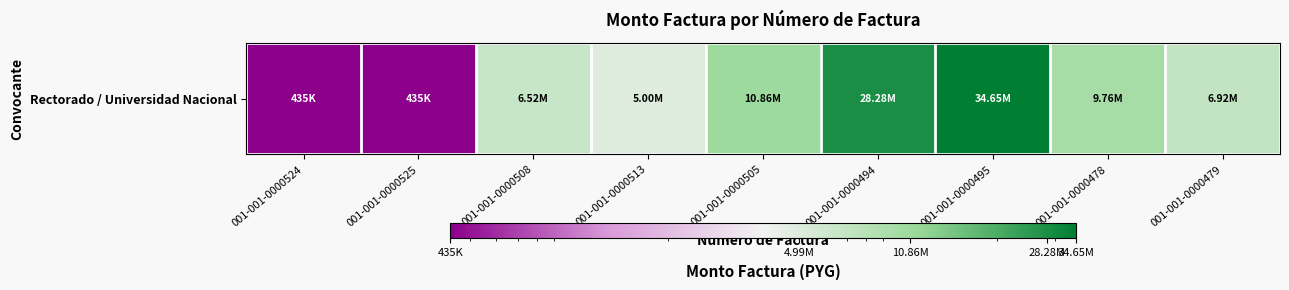

Between 001-001-0000495 and 001-001-0000513, which is larger?

001-001-0000495